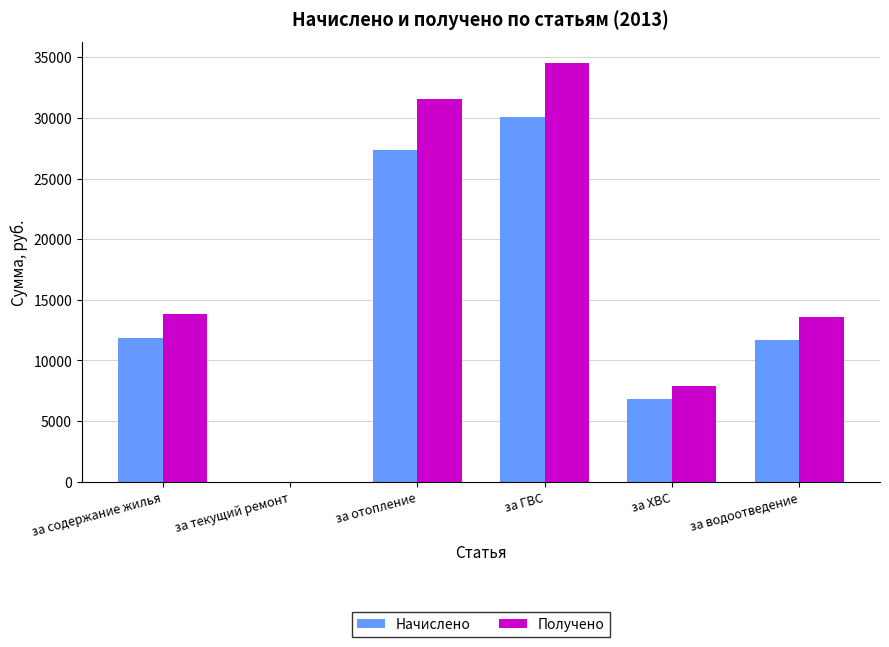

Reading left to right, transcribe all the data shown in this chart.

Начислено: за содержание жилья=11851.2	за текущий ремонт=0.0	за отопление=27356.5	за ГВС=30056.0	за ХВС=6853.2	за водоотведение=11673.1
Получено: за содержание жилья=13830.3	за текущий ремонт=0.0	за отопление=31597.5	за ГВС=34538.9	за ХВС=7868.3	за водоотведение=13604.4